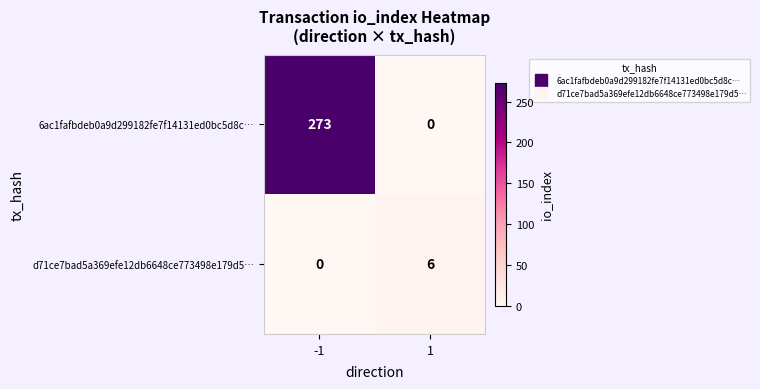

Rank the series by their maximum value, from lowest to highest.

d71ce7bad5a369efe12db6648ce773498e179d5…, 6ac1fafbdeb0a9d299182fe7f14131ed0bc5d8c…